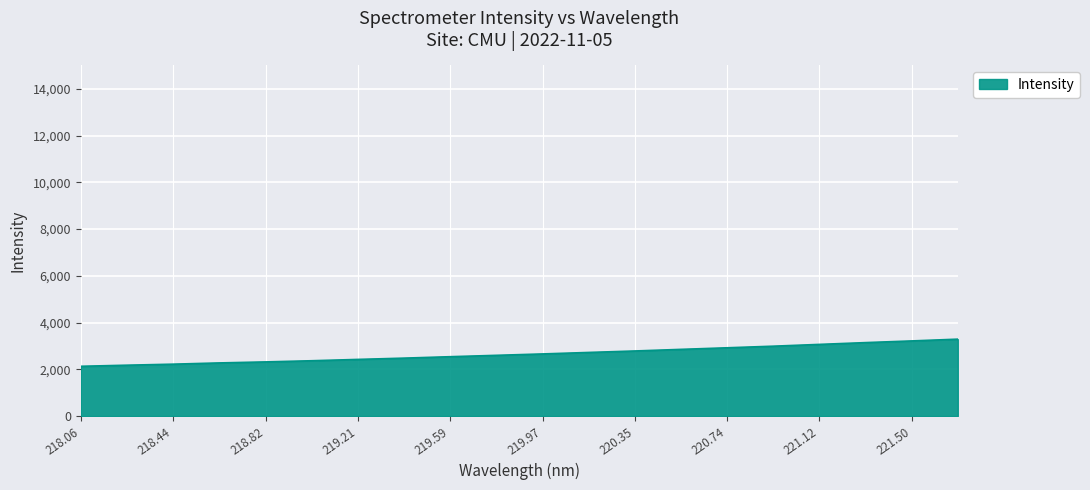

What is the smallest value displayed?

2126.9